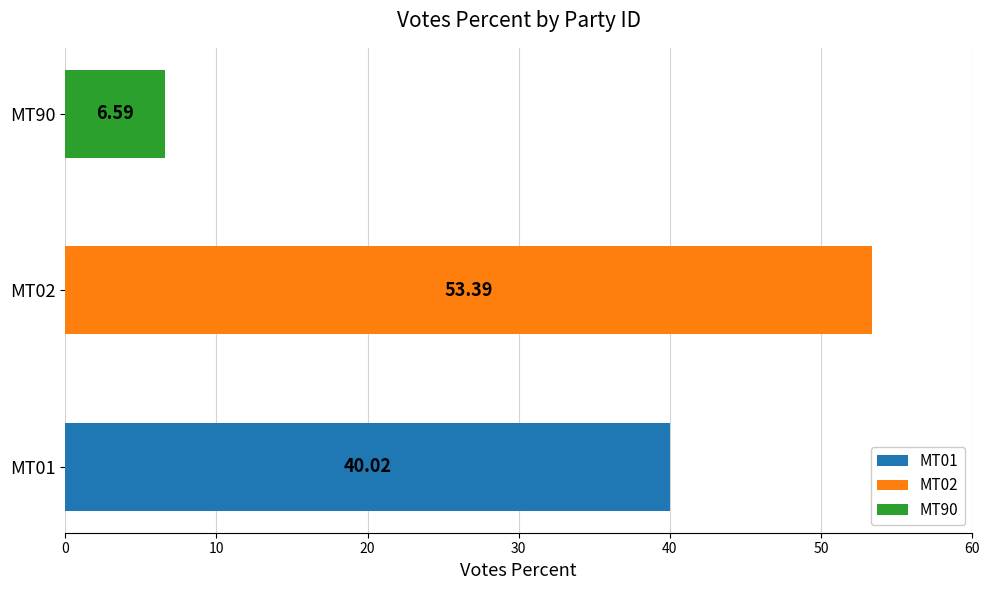

Rank the categories by value from lowest to highest.

MT90, MT01, MT02